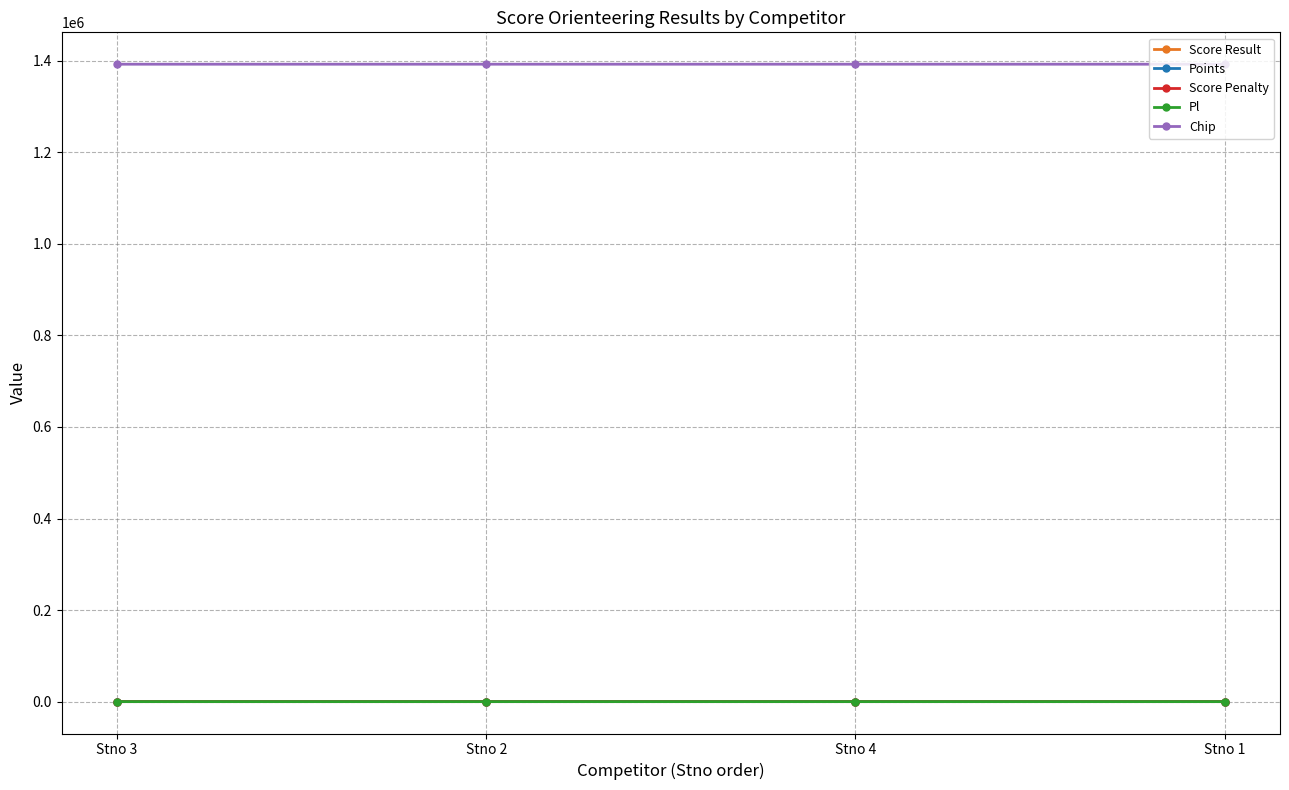

What is the label of the 2nd point from the right?

Stno 4